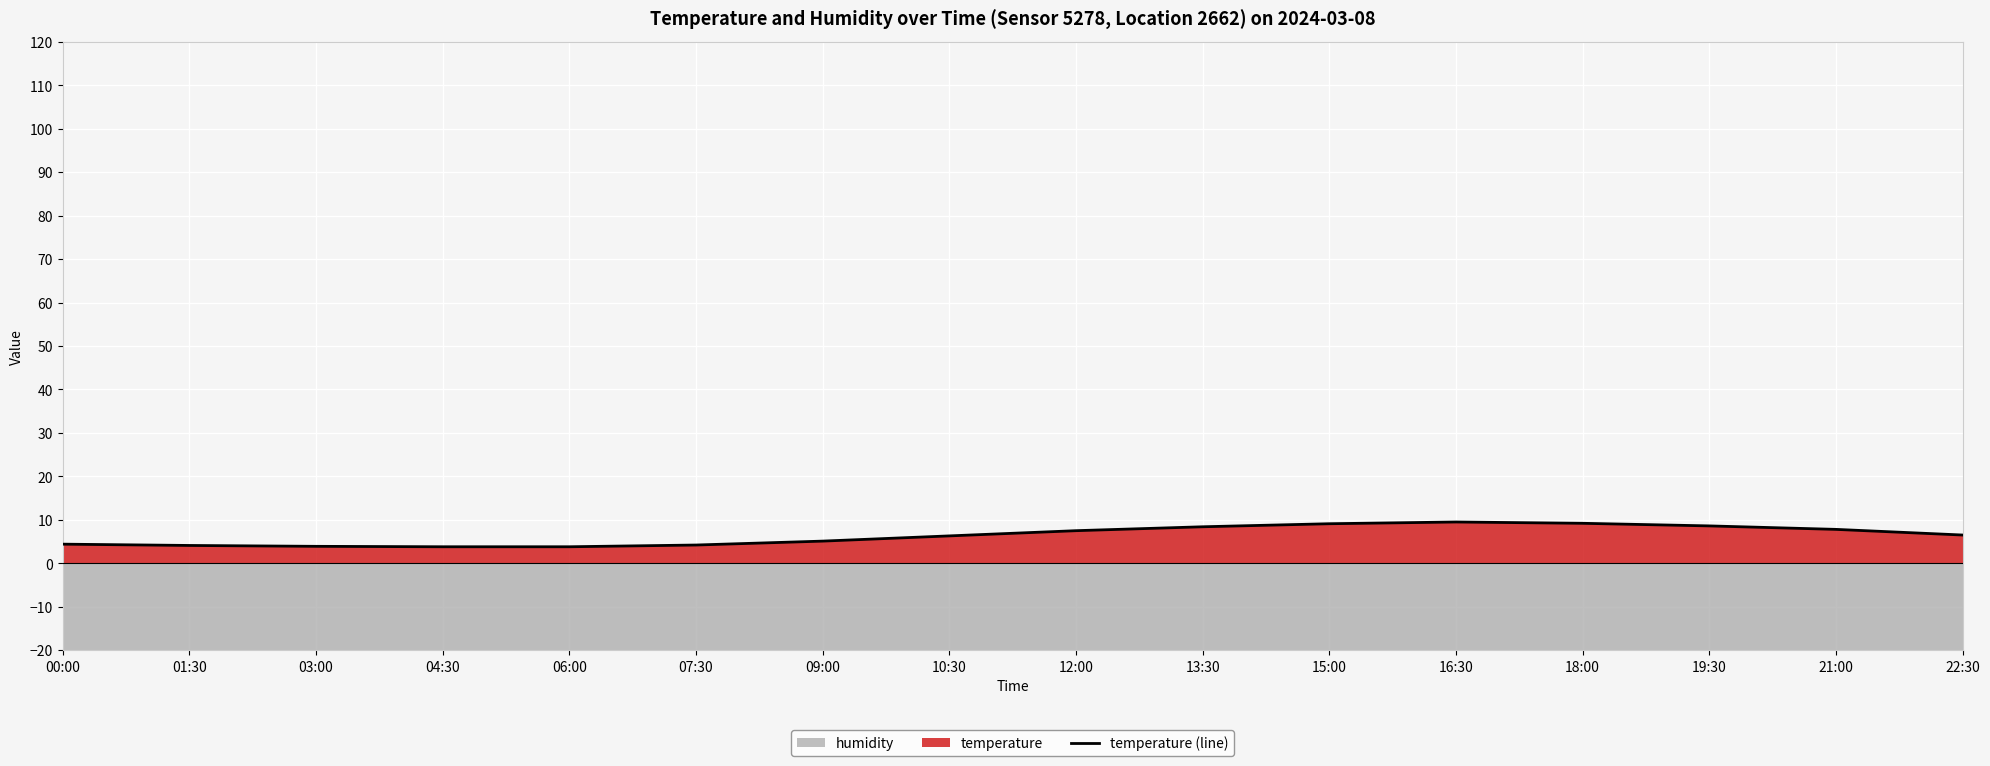

List the labels in order of value, largest first.

16:30, 18:00, 15:00, 19:30, 13:30, 21:00, 12:00, 22:30, 10:30, 09:00, 00:00, 07:30, 01:30, 03:00, 04:30, 06:00